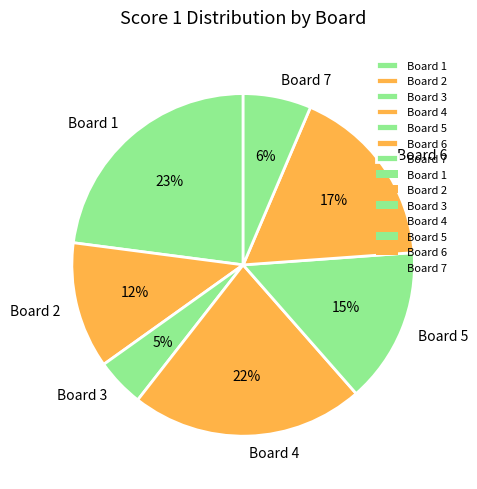

To the nearest percent, what portion does Board 1 represent?

23%